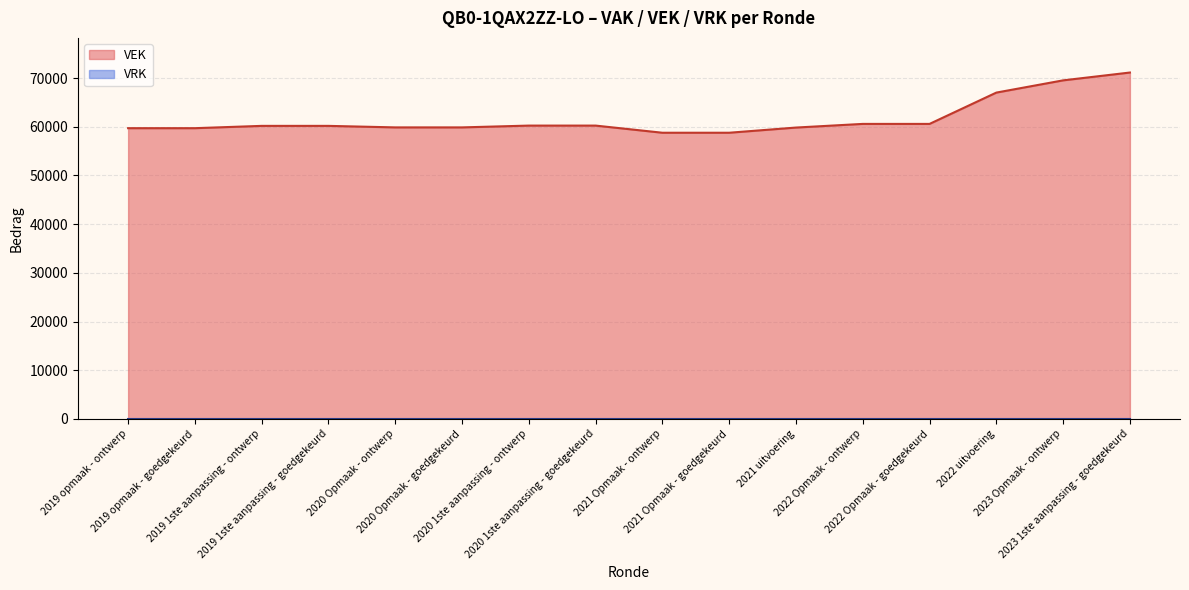

Approximately how many times larger is the value at 2021 Opmaak - ontwerp compared to 2019 opmaak - goedgekeurd?

1.0